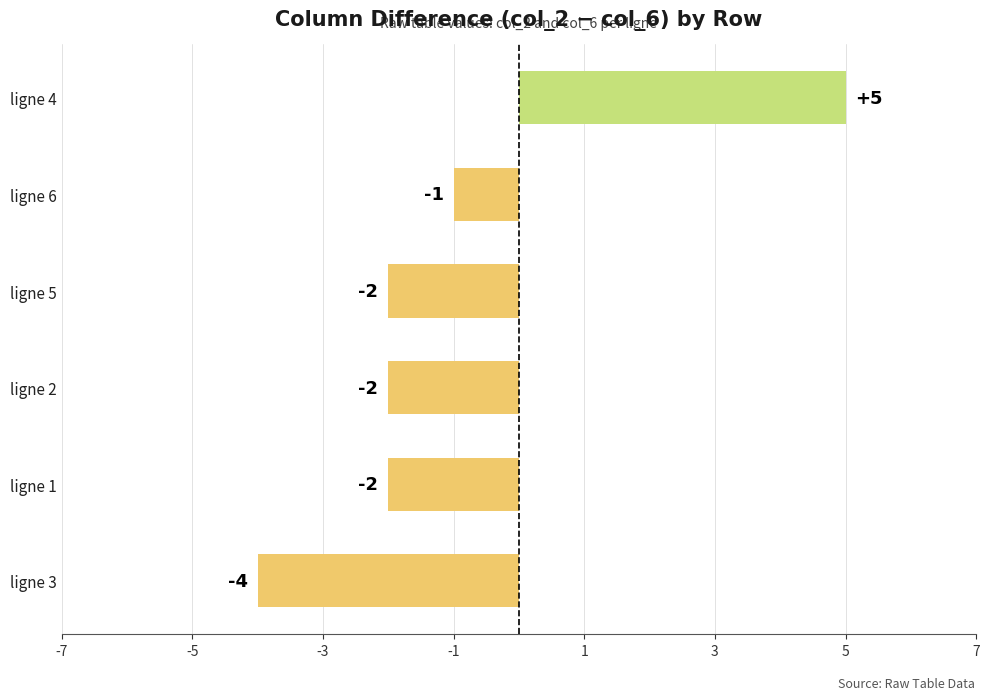

What value does the data have at ligne 4?

5